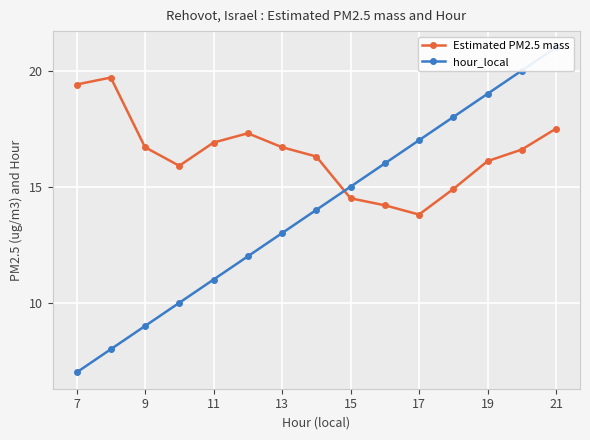

How many lines are shown in the chart?

2